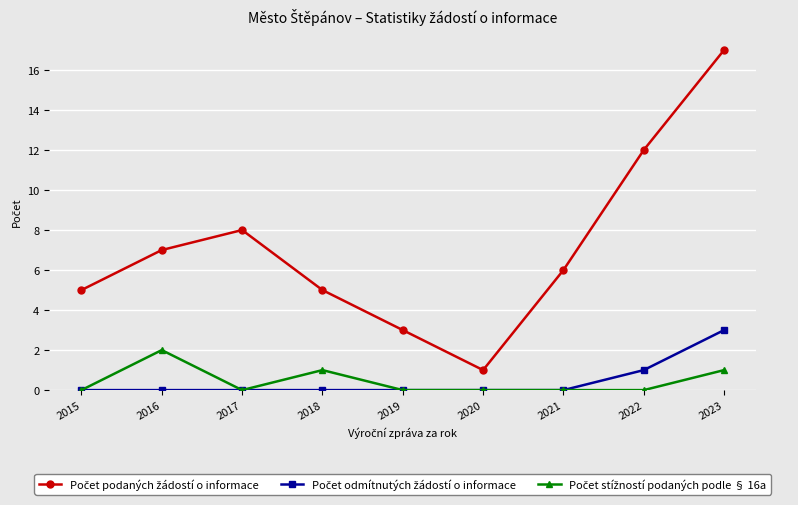

At which category is the sum across all series the highest?

2023